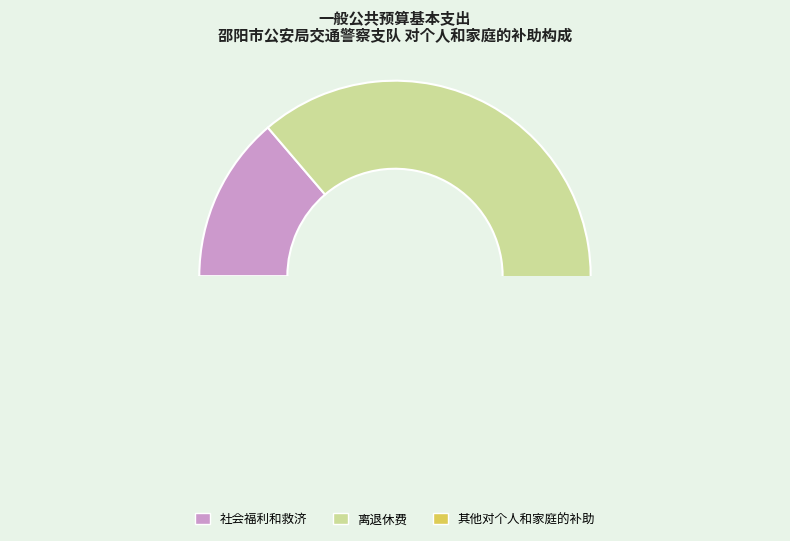

Which slice is the largest?

离退休费